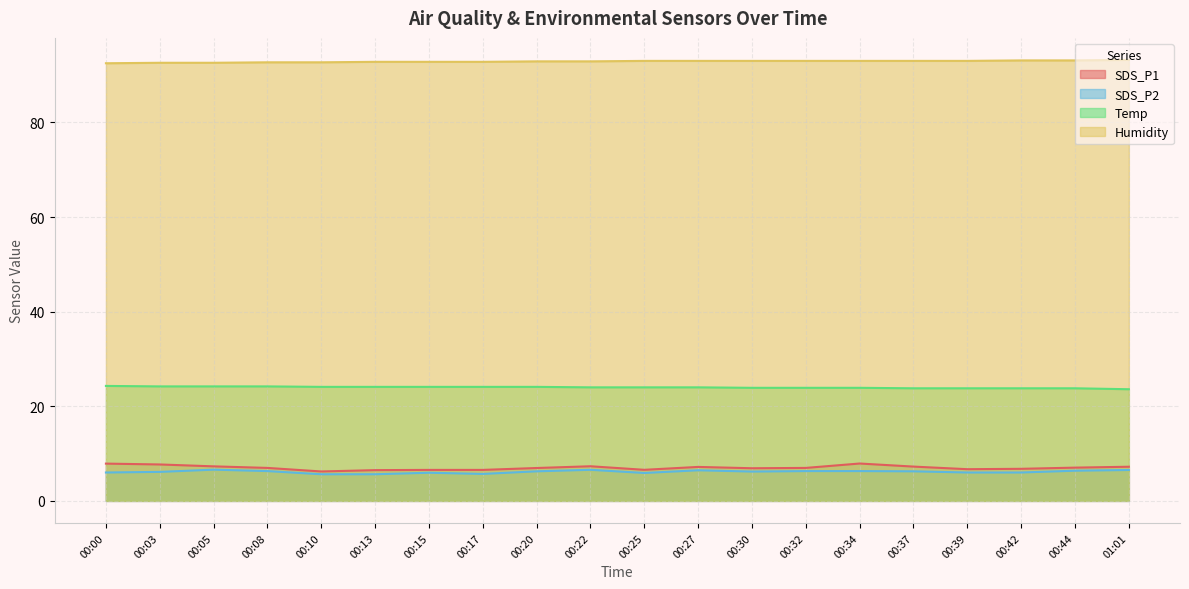

Reading right to left, extract all data points from this chart.

SDS_P1: 01:01=7.2	00:44=7.0	00:42=6.8	00:39=6.7	00:37=7.2	00:34=7.9	00:32=7.0	00:30=6.9	00:27=7.2	00:25=6.6	00:22=7.3	00:20=7.0	00:17=6.5	00:15=6.5	00:13=6.5	00:10=6.2	00:08=7.0	00:05=7.3	00:03=7.7	00:00=7.9
SDS_P2: 01:01=6.5	00:44=6.4	00:42=6.0	00:39=6.0	00:37=6.2	00:34=6.3	00:32=6.3	00:30=6.2	00:27=6.5	00:25=5.9	00:22=6.6	00:20=6.2	00:17=5.7	00:15=6.0	00:13=5.6	00:10=5.6	00:08=6.3	00:05=6.6	00:03=6.1	00:00=6.0
Temp: 01:01=23.6	00:44=23.8	00:42=23.8	00:39=23.8	00:37=23.8	00:34=23.9	00:32=23.9	00:30=23.9	00:27=24.0	00:25=24.0	00:22=24.0	00:20=24.1	00:17=24.1	00:15=24.1	00:13=24.1	00:10=24.1	00:08=24.2	00:05=24.2	00:03=24.2	00:00=24.3
Humidity: 01:01=93.2	00:44=93.1	00:42=93.1	00:39=93.0	00:37=93.0	00:34=93.0	00:32=93.0	00:30=93.0	00:27=93.0	00:25=93.0	00:22=92.9	00:20=92.9	00:17=92.8	00:15=92.8	00:13=92.8	00:10=92.7	00:08=92.7	00:05=92.6	00:03=92.6	00:00=92.5